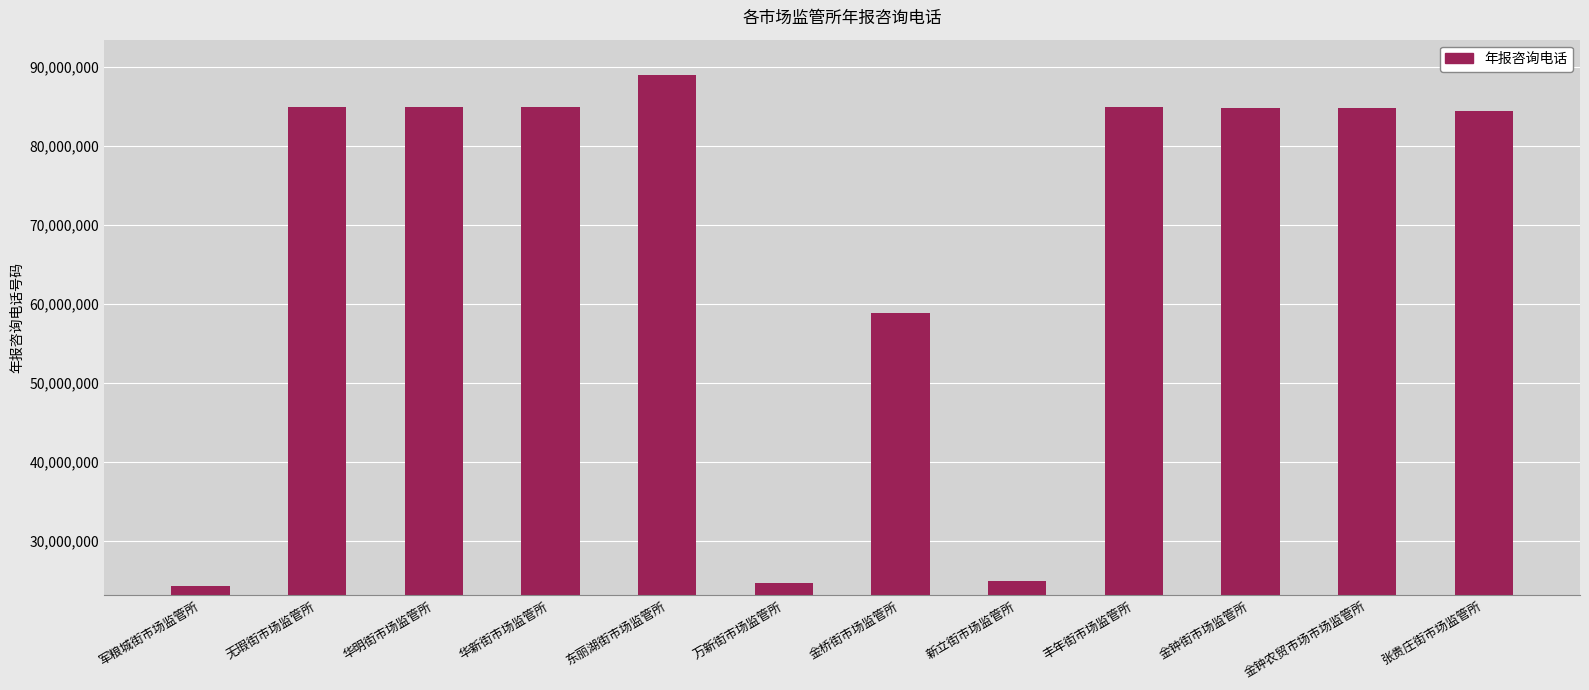

What is the label of the 11th bar from the left?

金钟农贸市场市场监管所